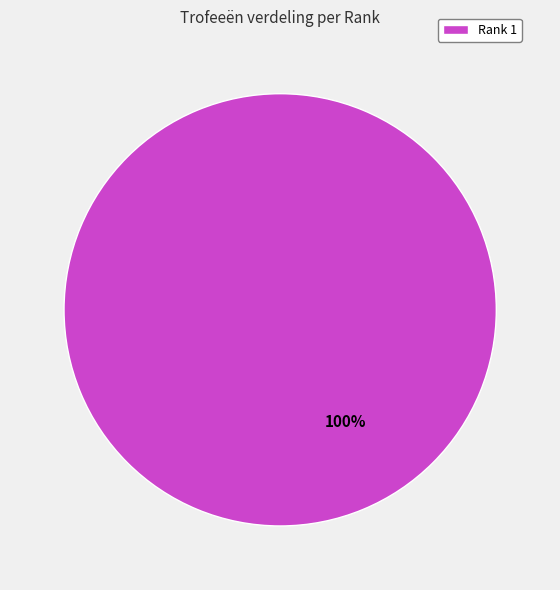

Which slice represents more than half of the pie?

Rank 1